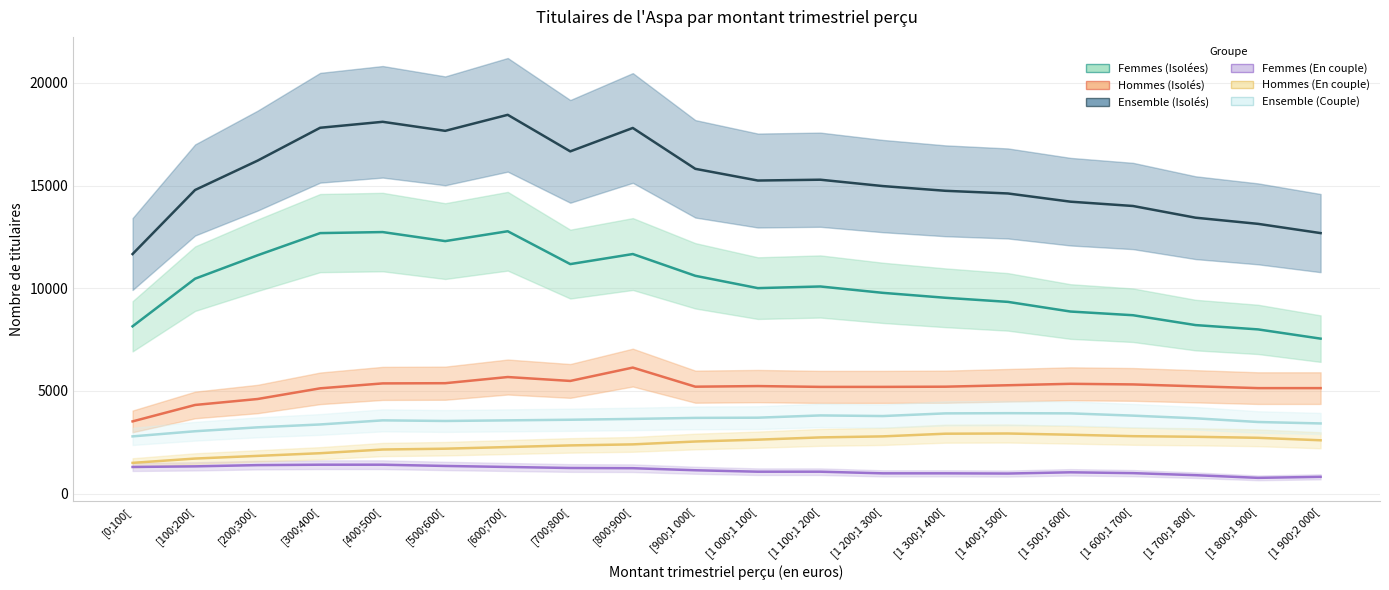

At how many categories does at least one series exceed 5296?

20